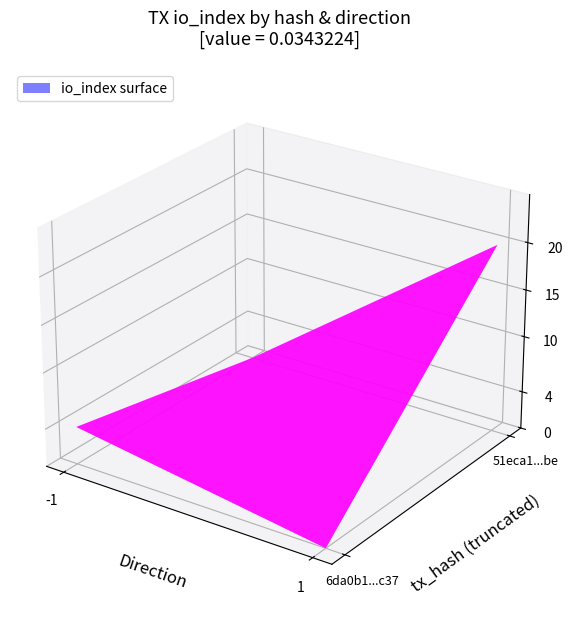

At how many categories does at least one series exceed 16?

1